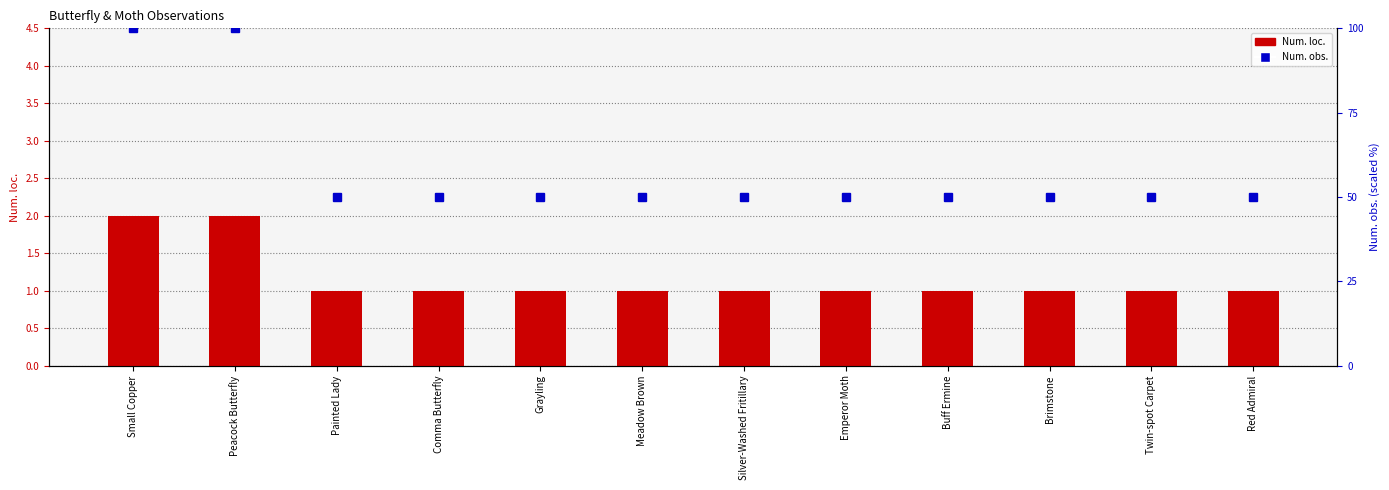

What is the label of the 5th bar from the right?

Emperor Moth